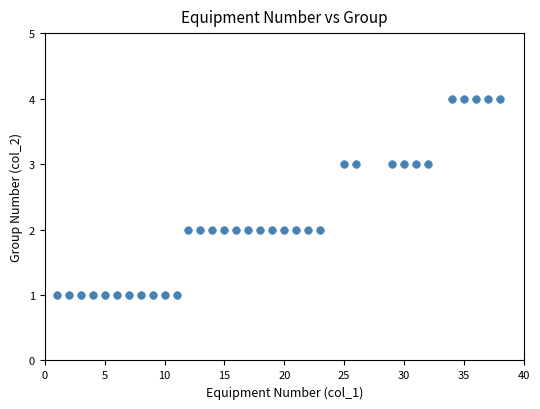

What is the range of Y values (max minus min)?

3